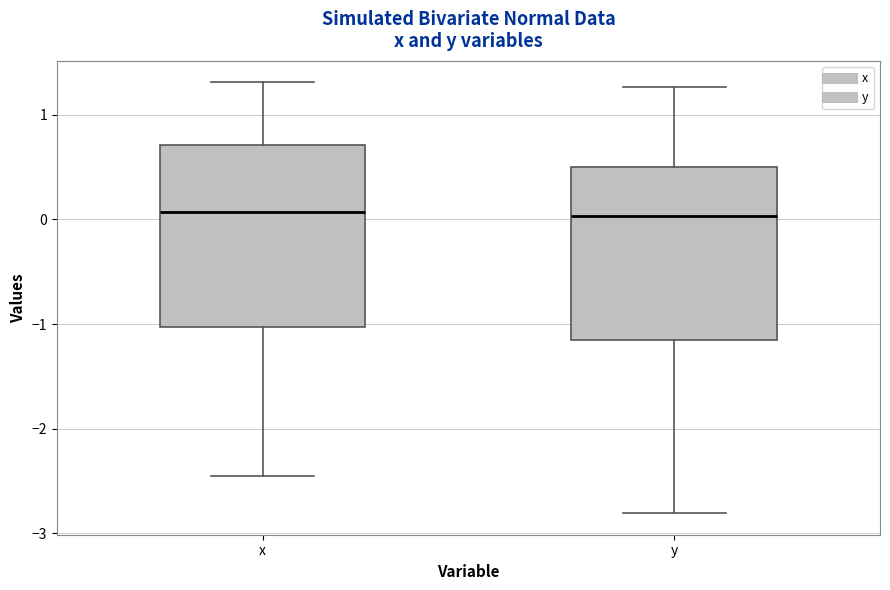

Reading left to right, transcribe this box plot: for each box, give where its median line is, the range the box spans, and where its two whiskers end, as read against the y-axis. The values are not printed on the chart, so give them approximately, as read against the axis.

x: median 0.1, box -1.0 to 0.7, whiskers -2.5 to 1.3
y: median 0.0, box -1.2 to 0.5, whiskers -2.8 to 1.3